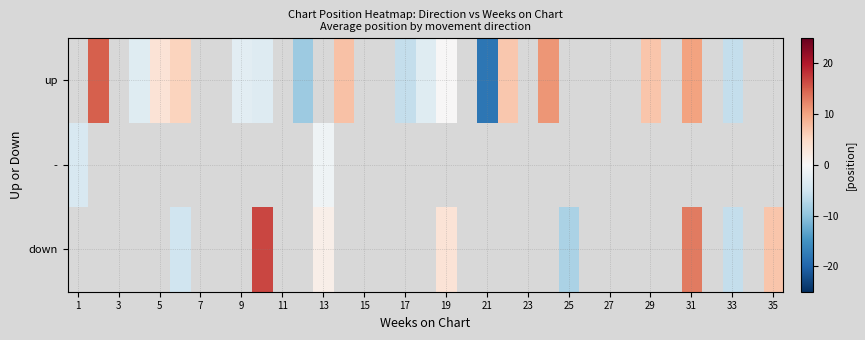

Is the value of down at 9 greater than the value of up at 29?

No